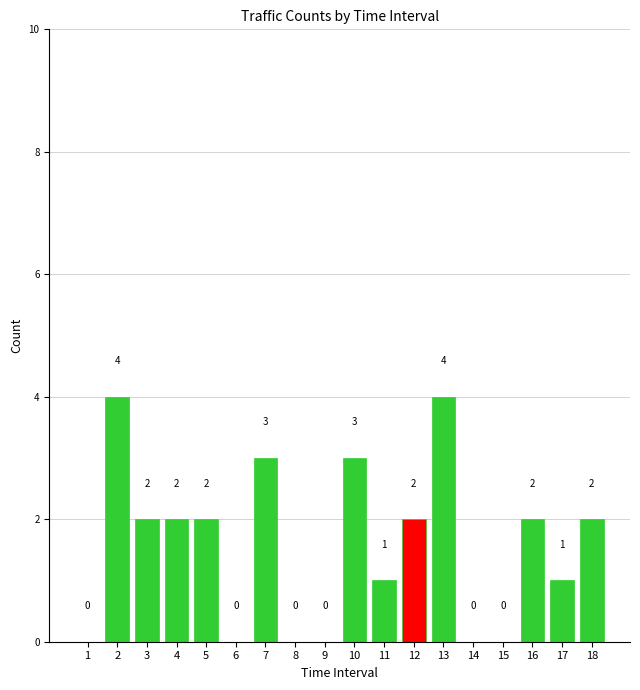

What is the maximum value shown in the chart?

4